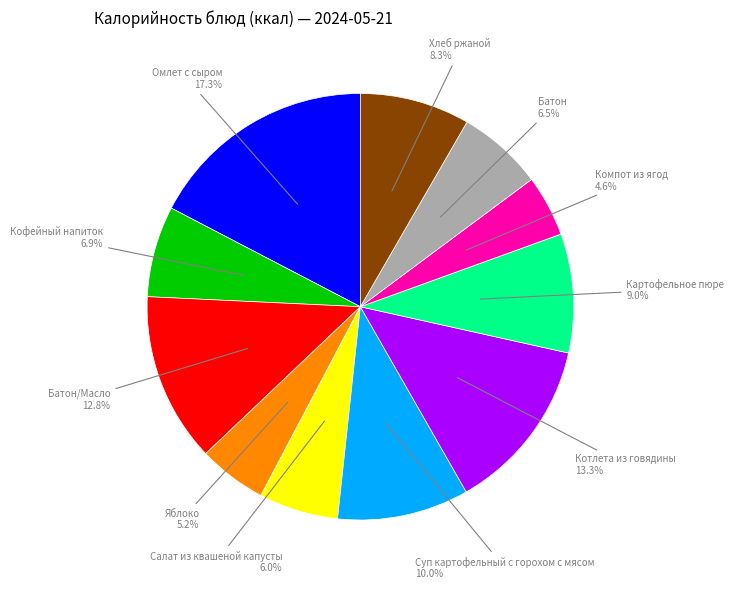

Does any single category account for the majority?

No